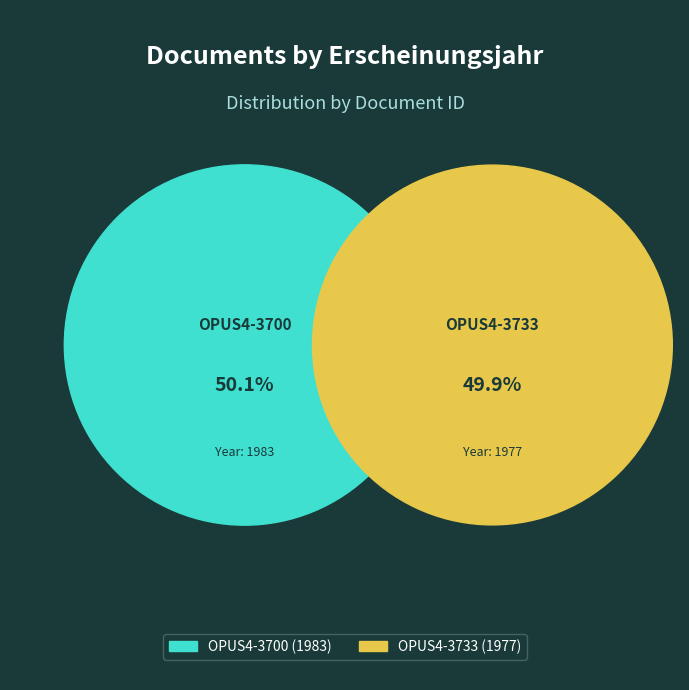

Does any single category account for the majority?

Yes